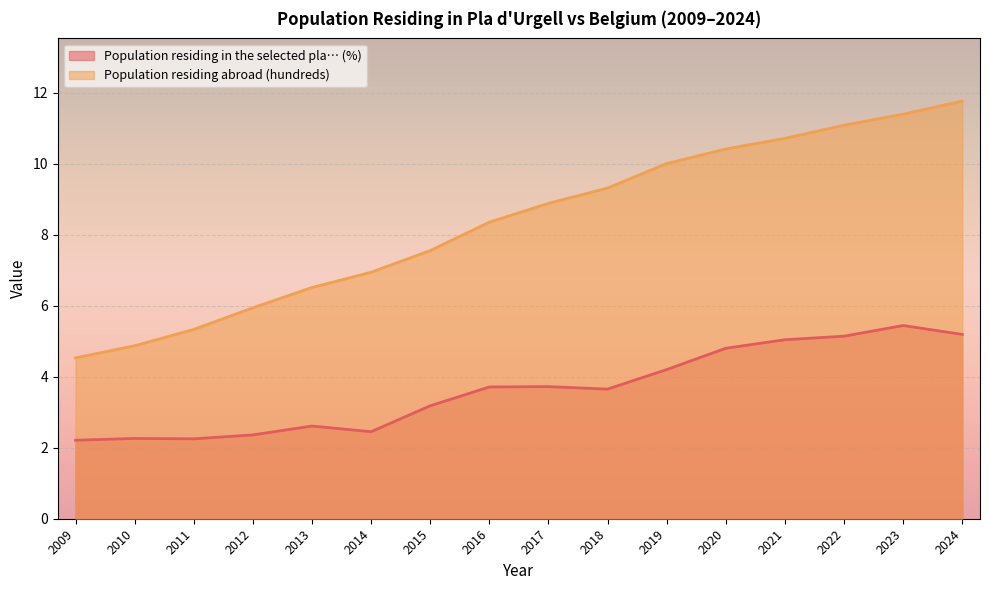

Is the value of Population residing in the selected pla… (%) at 2015 greater than the value of Population residing abroad (hundreds) at 2012?

No